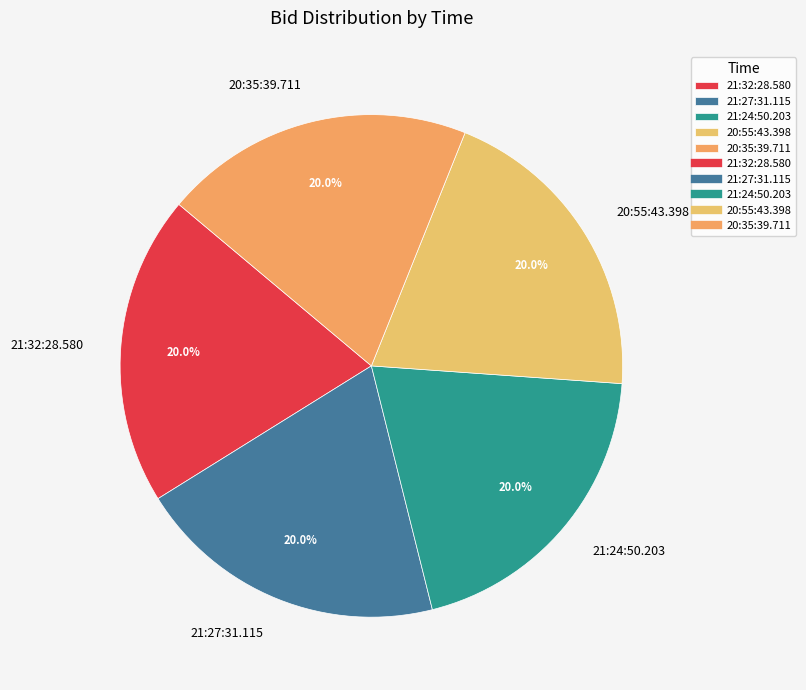

Approximately how many times larger is the value at 20:55:43.398 compared to 21:32:28.580?

1.0